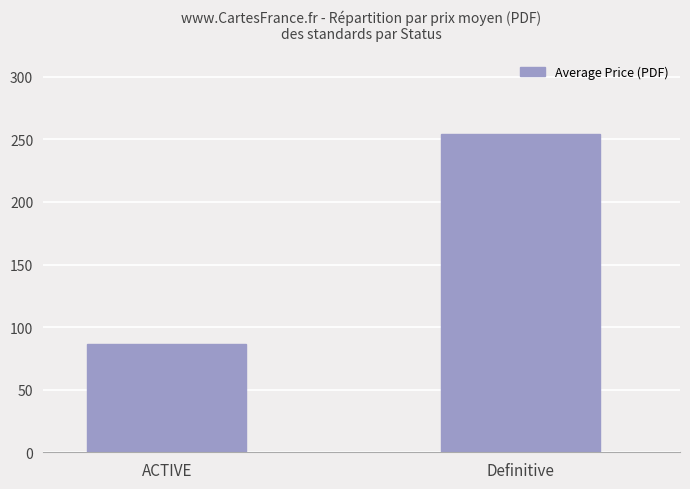

At which category does the chart reach its peak across all series?

Definitive